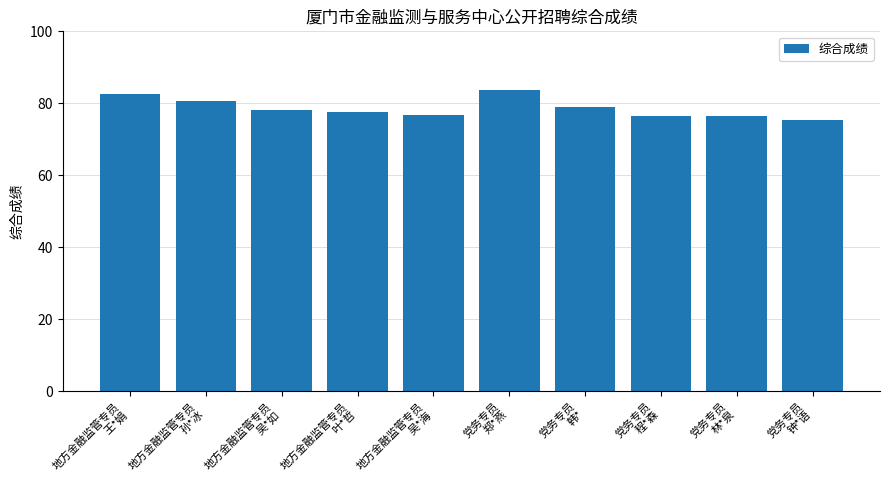

The value at 地方金融监管专员
王*娟 is 131.5. True or false?

False